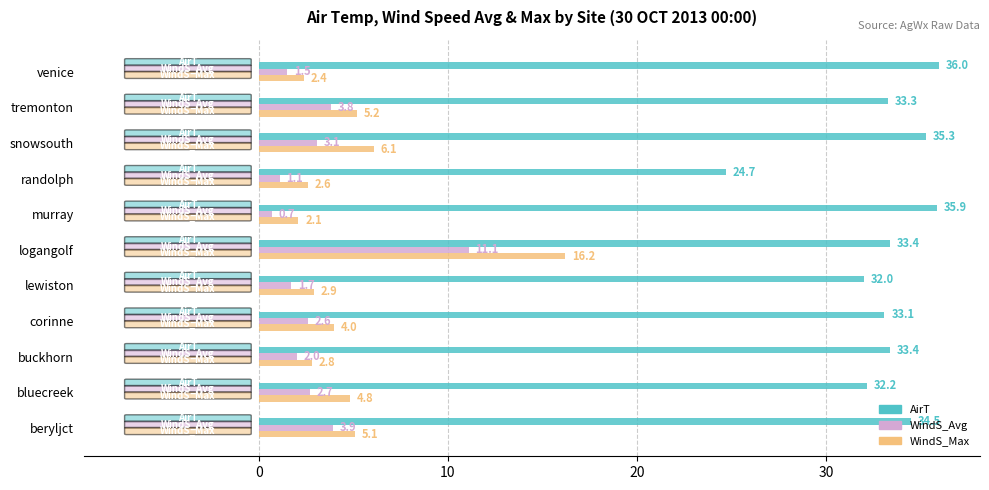

What is the total value across all series at tremonton?

42.3